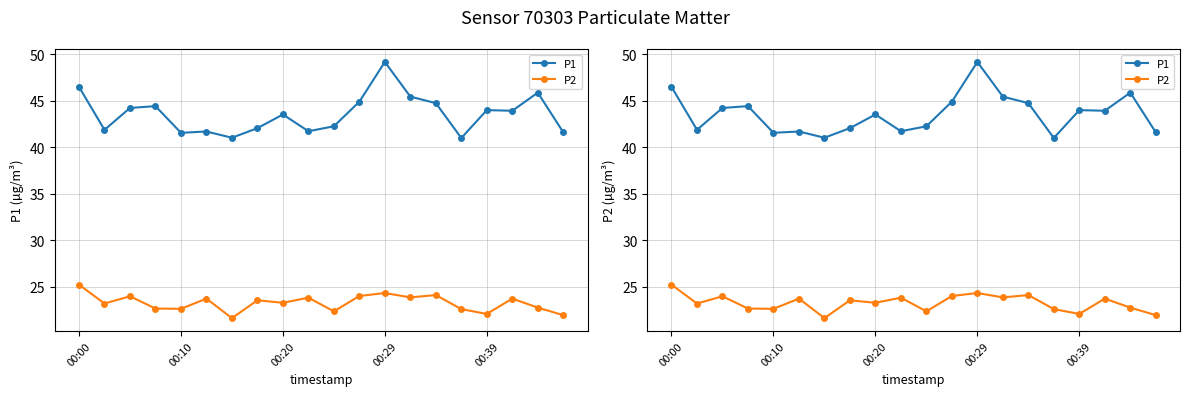

The value of P1 at 18 is 45.9. True or false?

True